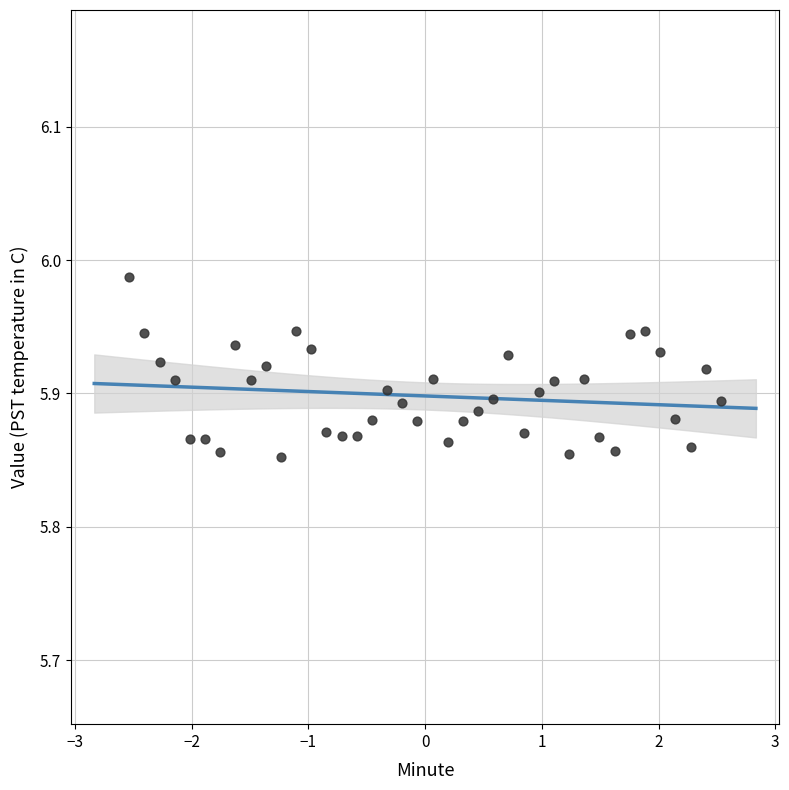

What is the range of X values (max minus min)?

5.1